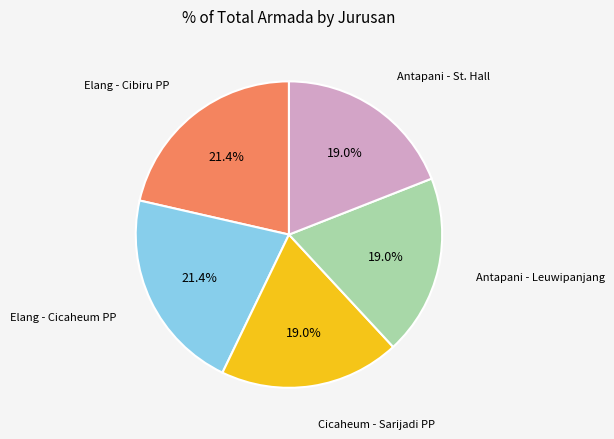

True or false: Antapani - Leuwipanjang accounts for 26% of the total.

False